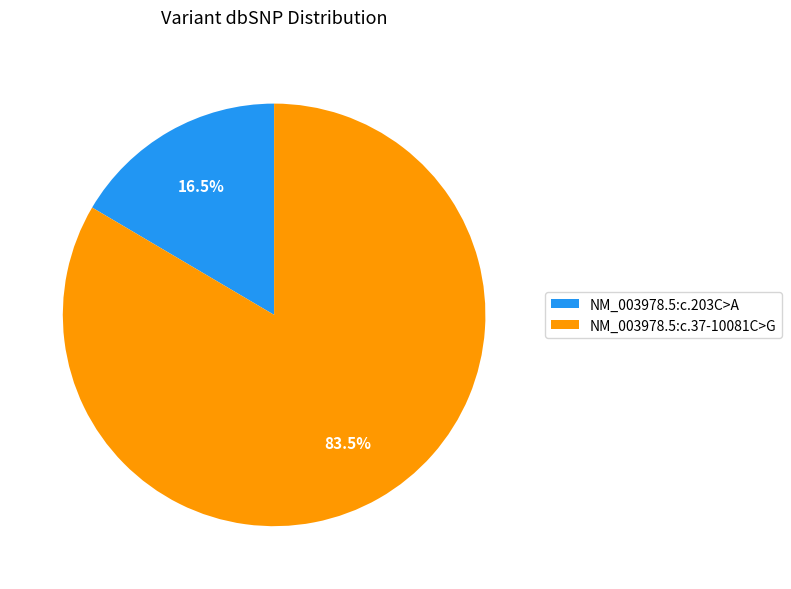

What is the total percentage of NM_003978.5:c.203C>A and NM_003978.5:c.37-10081C>G?

100.0%